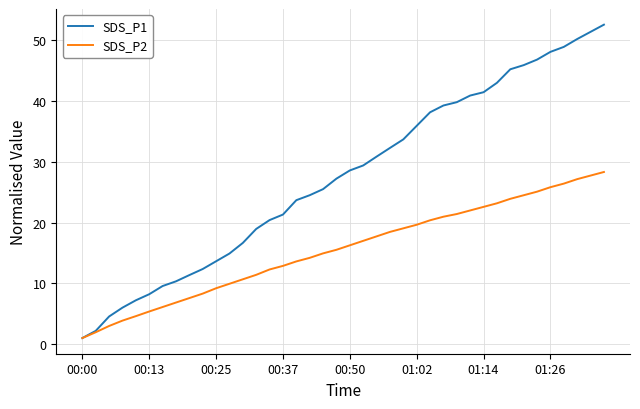

What is the maximum value for SDS_P1?

52.5